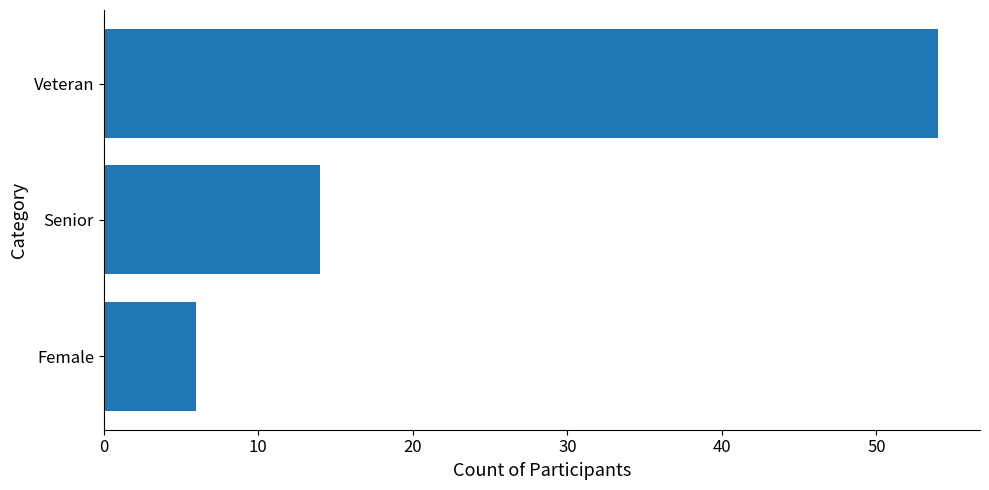

What is the smallest value displayed?

6